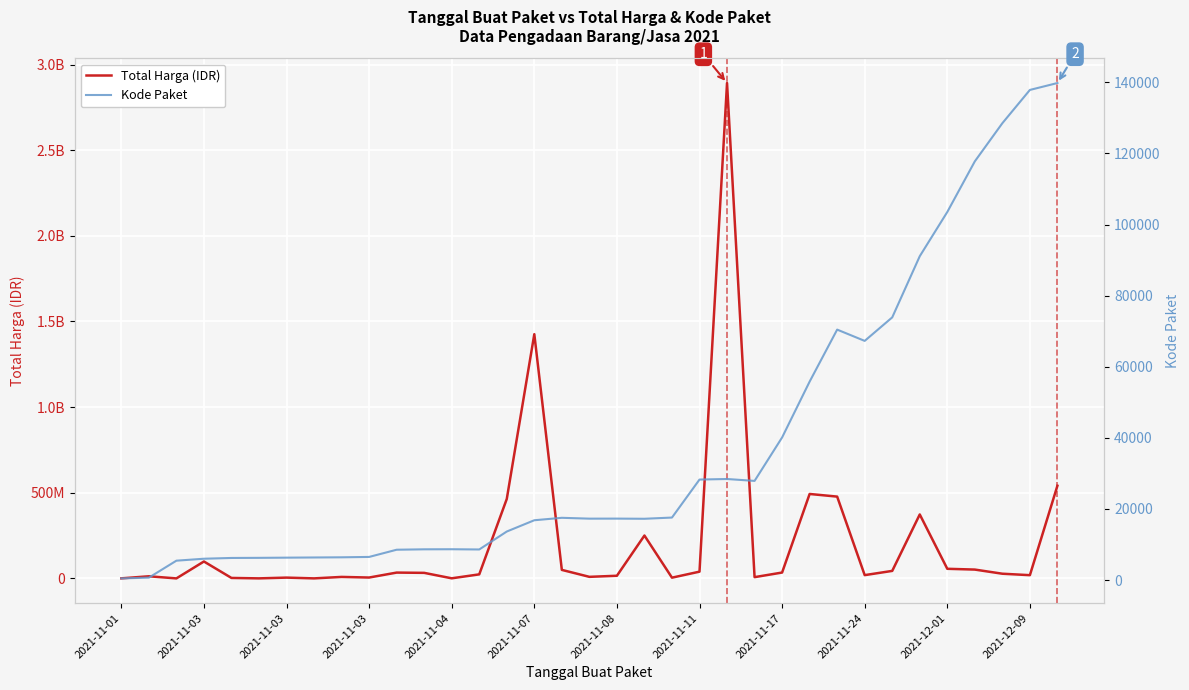

What is the sum of all Kode Paket values?

1313182